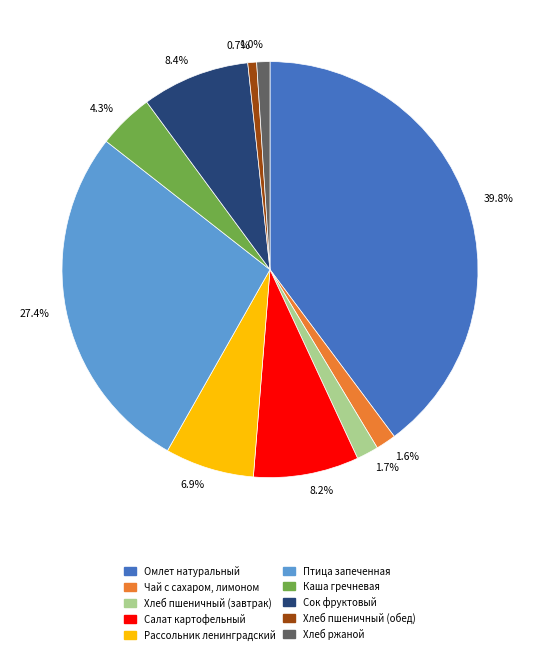

Is Хлеб пшеничный (обед) the majority of the pie?

No